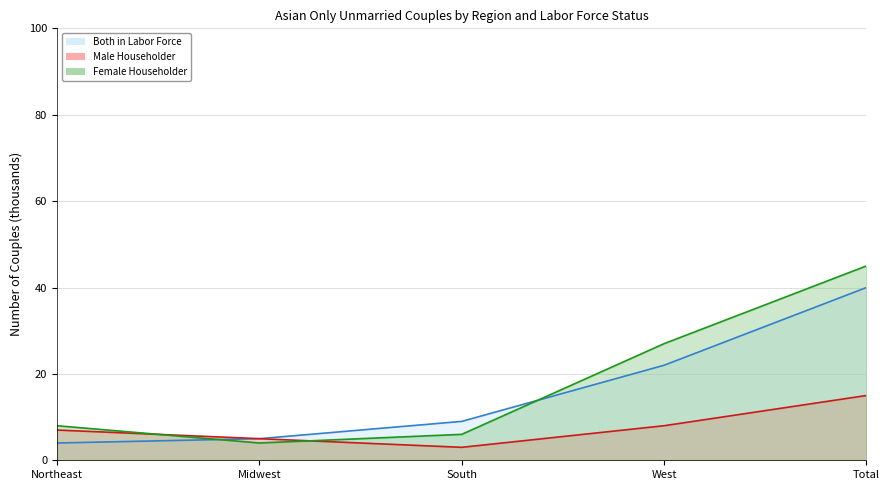

What is the total value across all series at Midwest?

14